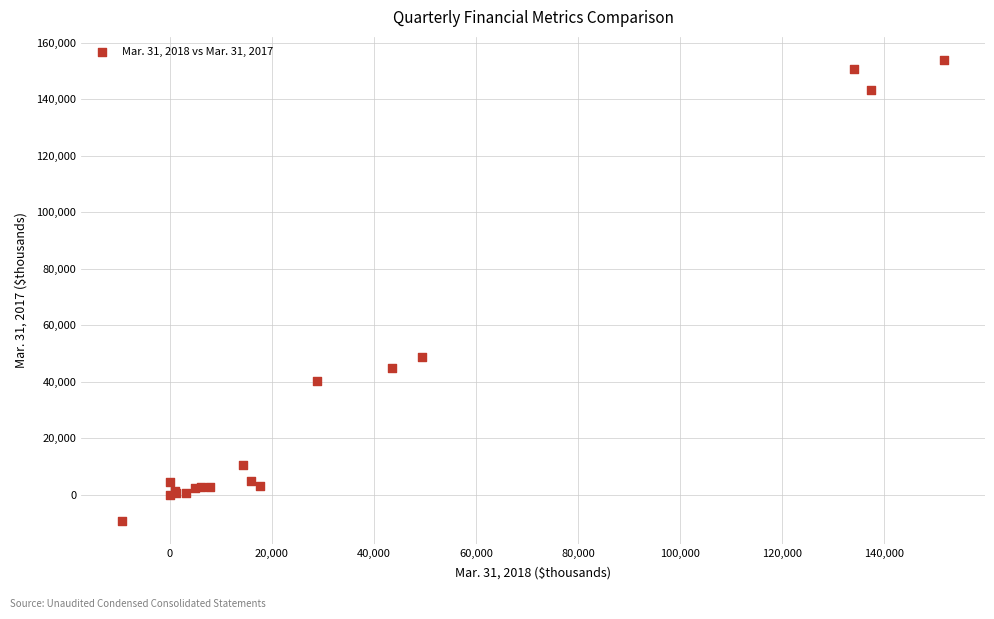

What Y value in the scatter plot is closest to 72390?

48776